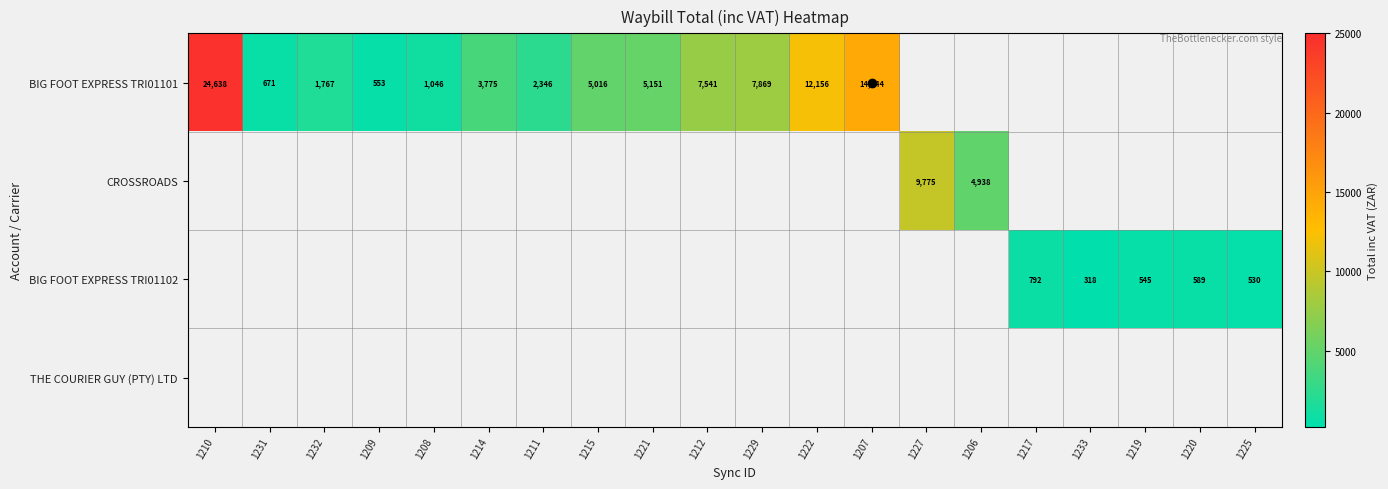

How many values in BIG FOOT EXPRESS TRI01101 are above zero?

13